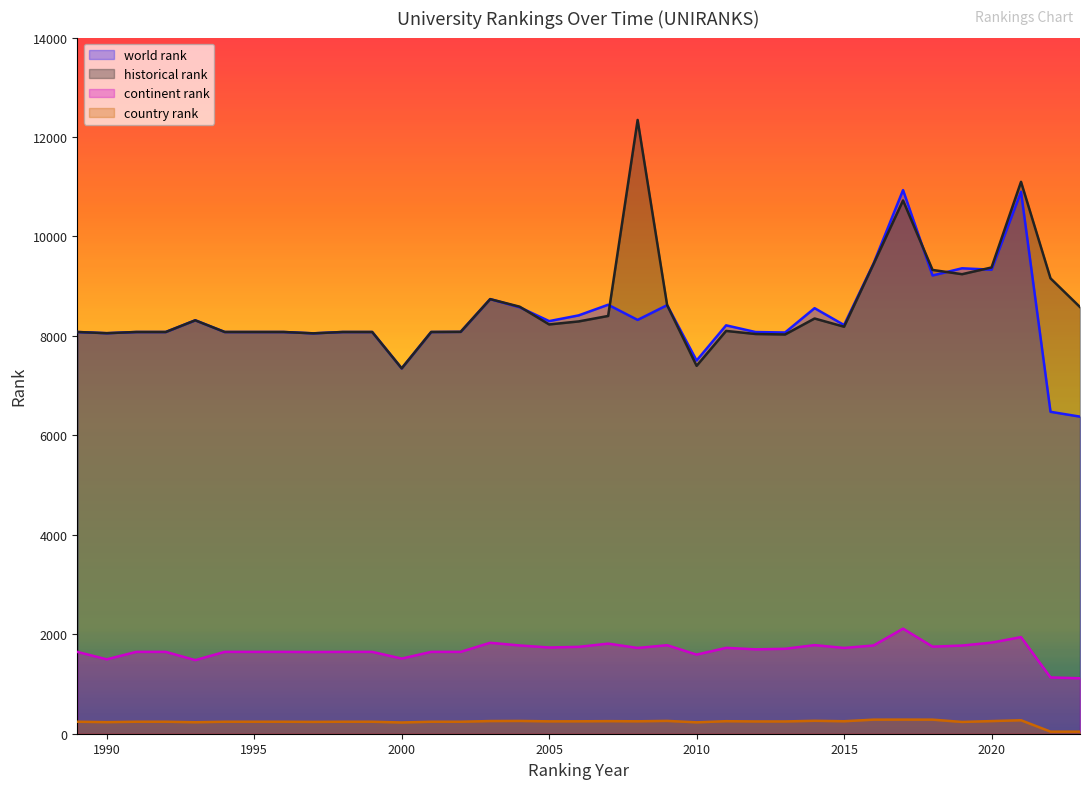

Which label corresponds to the smallest value in the chart?

2022